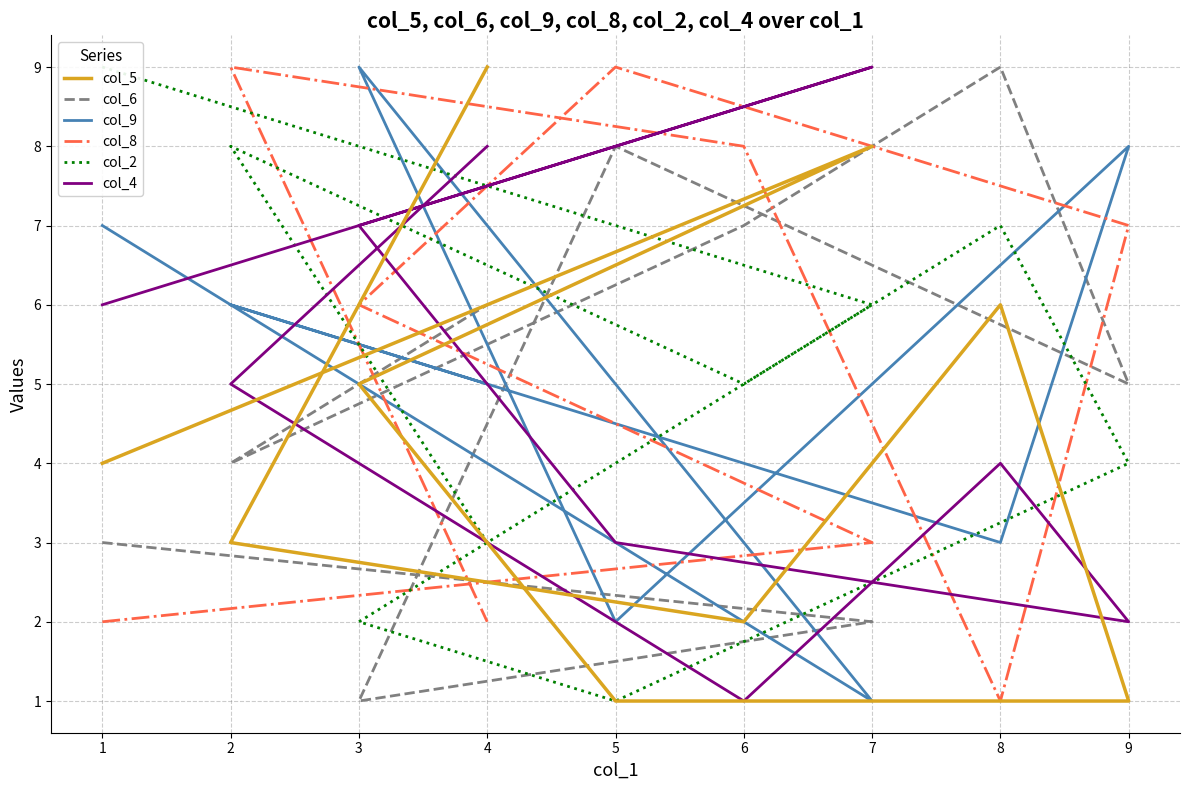

What are all the series names shown in the legend?

col_5, col_6, col_9, col_8, col_2, col_4